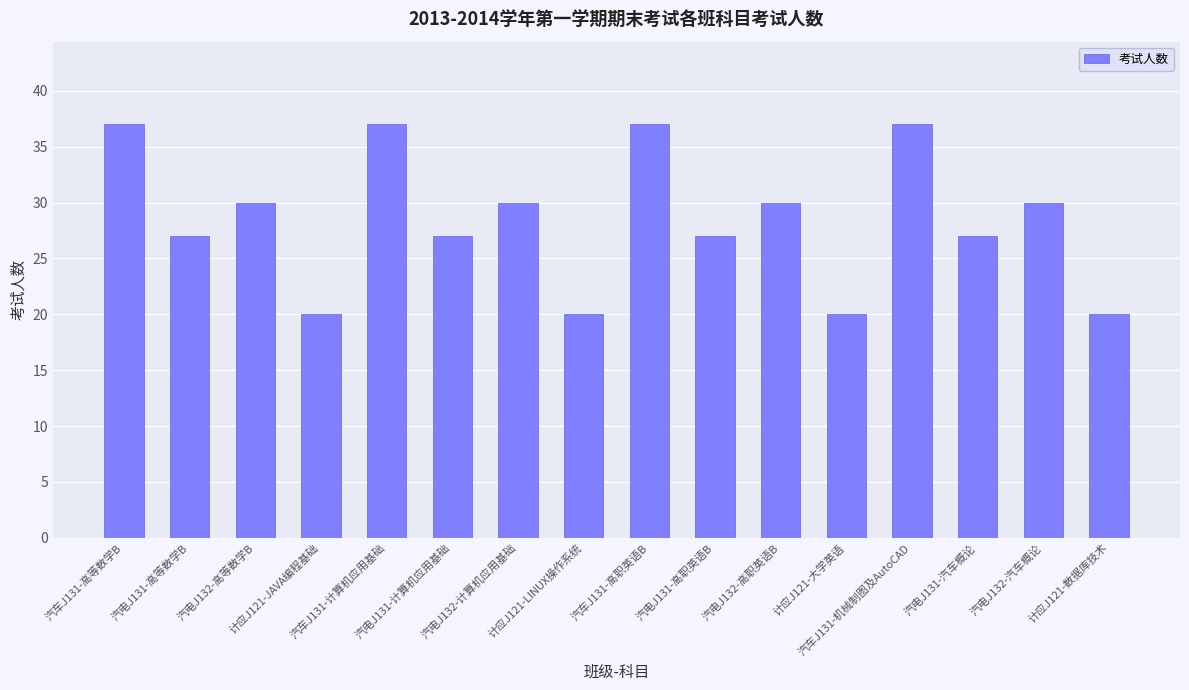

Are the bars grouped side by side (vs. stacked)?

No